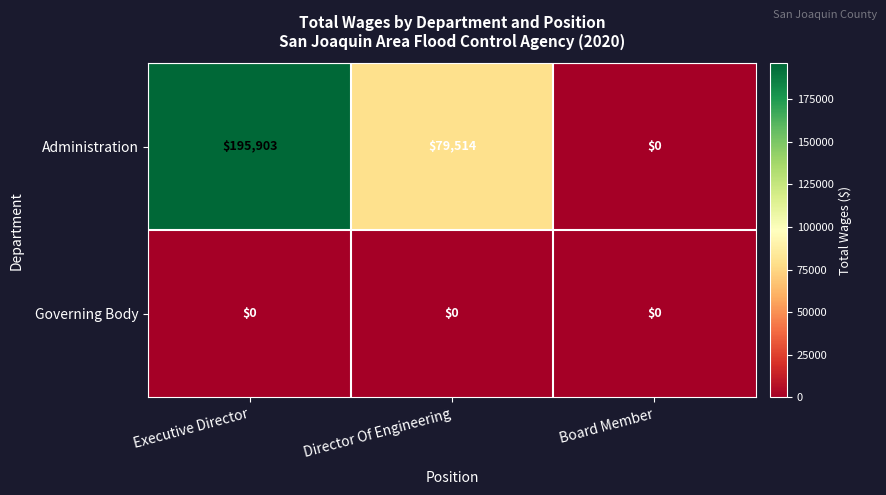

Which category has the lowest value in the Administration series?

Board Member